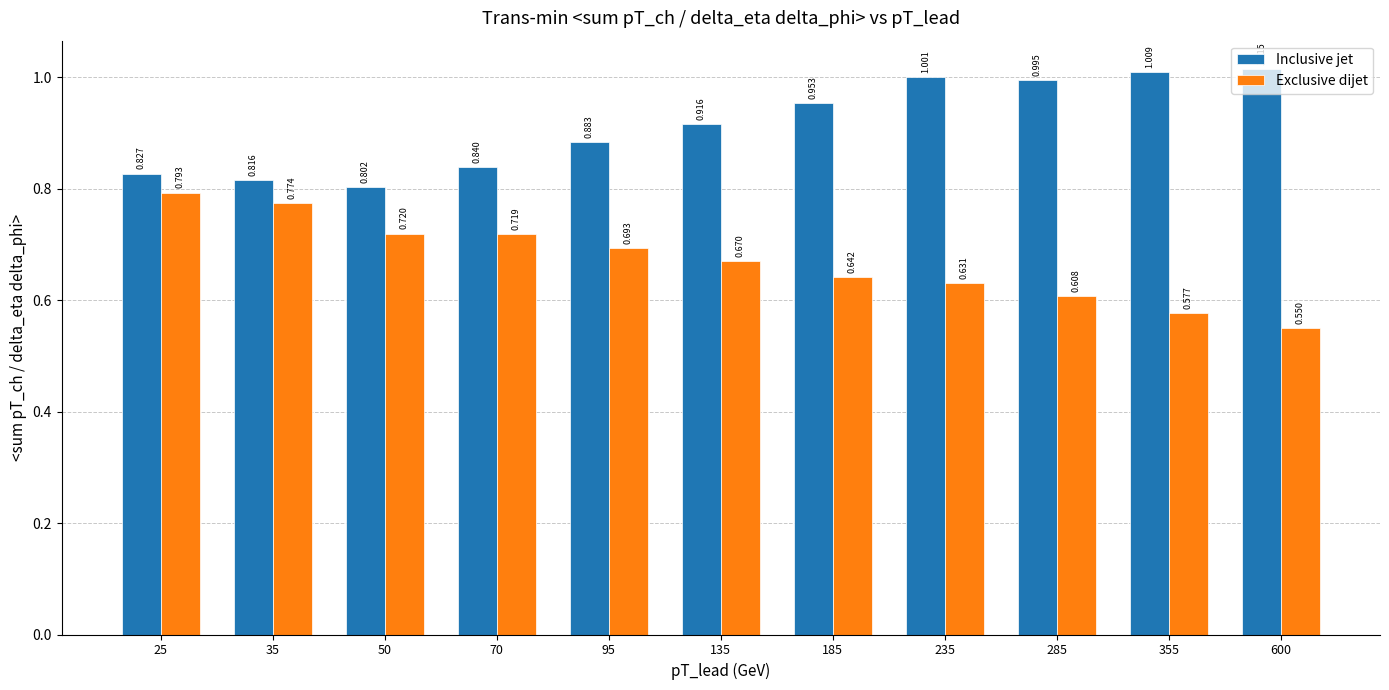

List the series in order of their overall mean, highest first.

Inclusive jet, Exclusive dijet